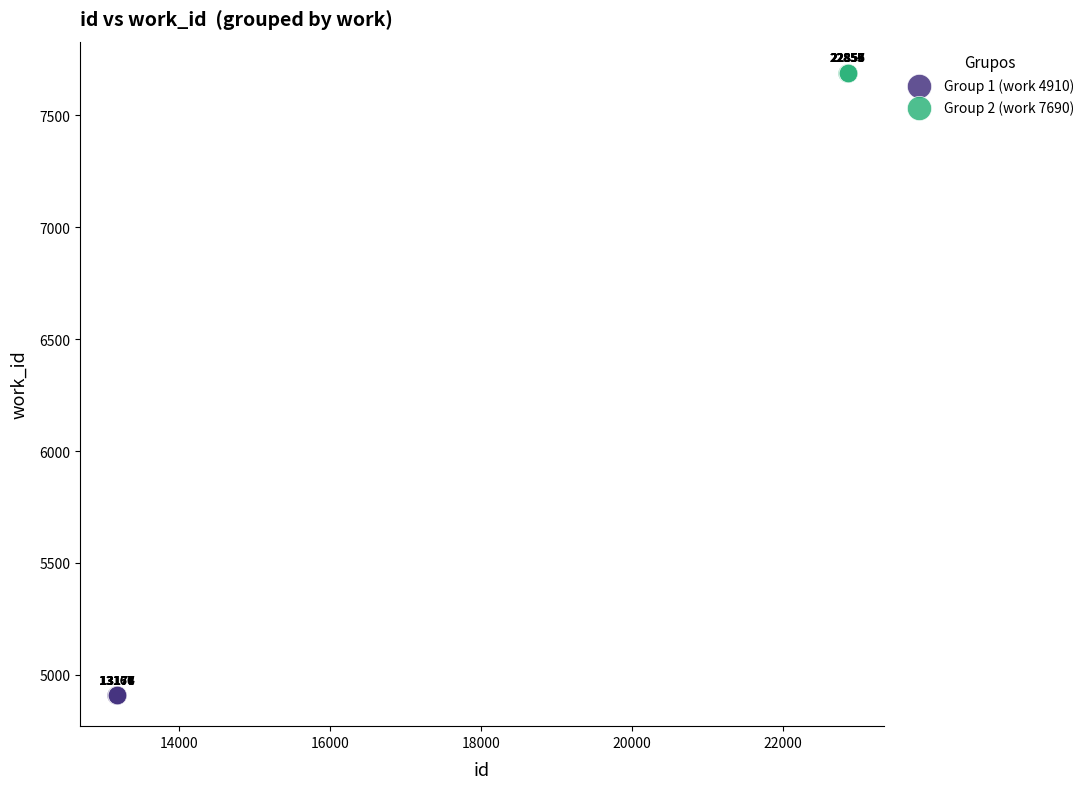

Which series contains the highest Y value?

Group 2 (work 7690)